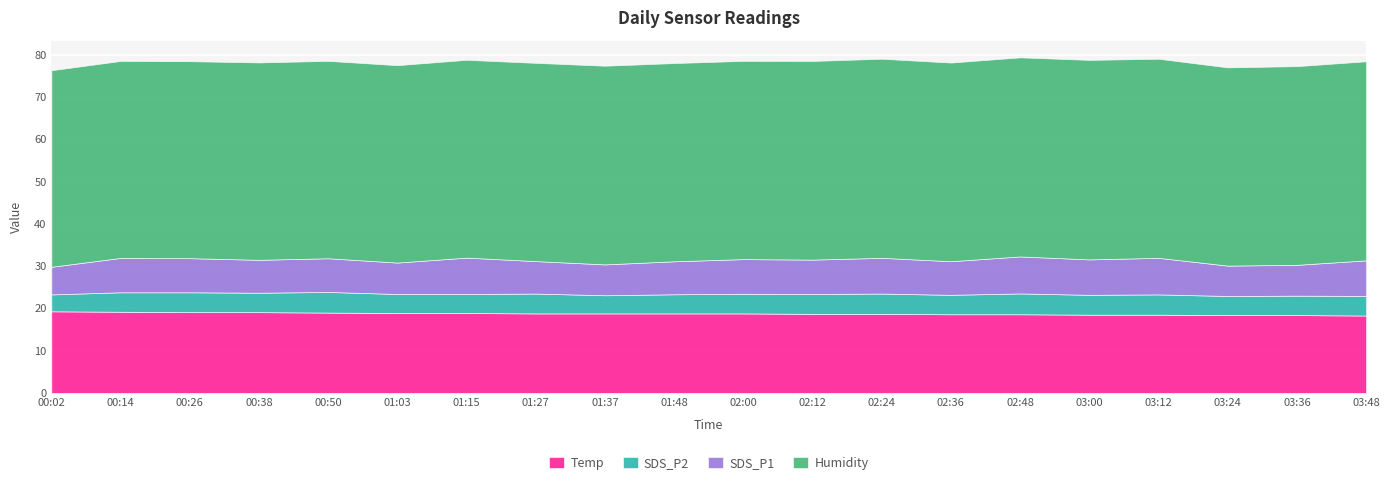

Does the chart display data point markers on the line(s)?

No